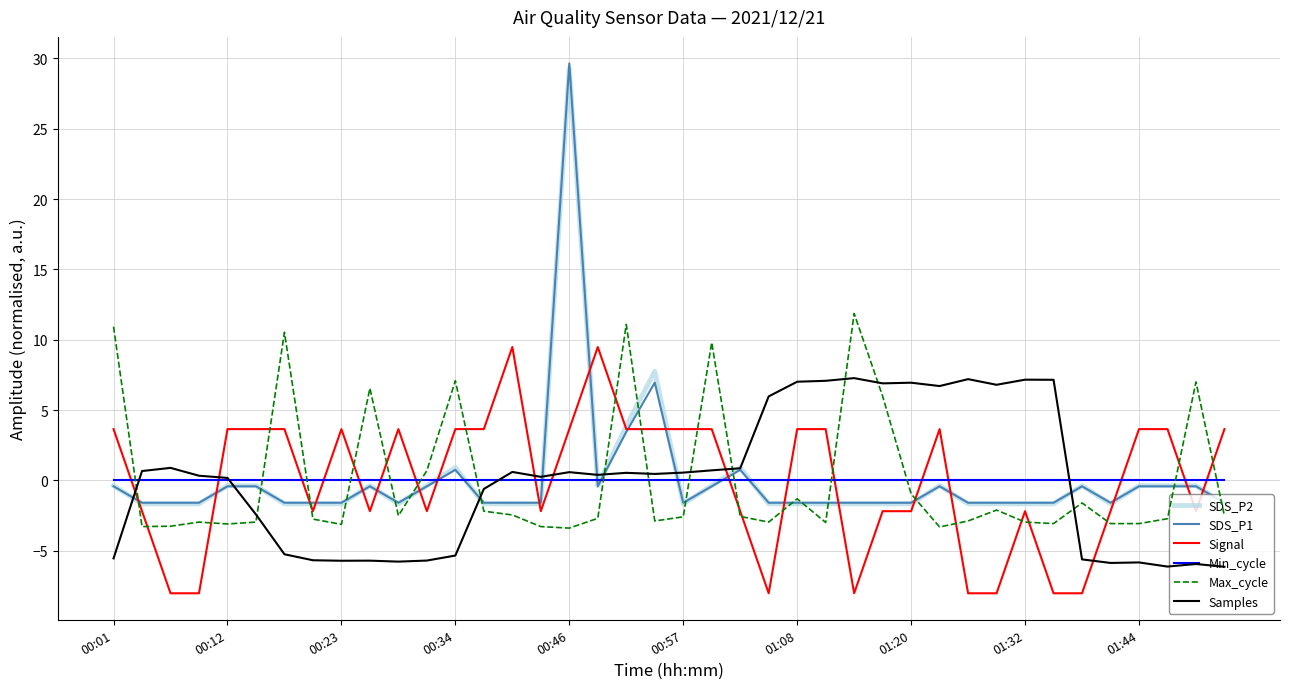

What is the maximum value shown in the chart?

29.6